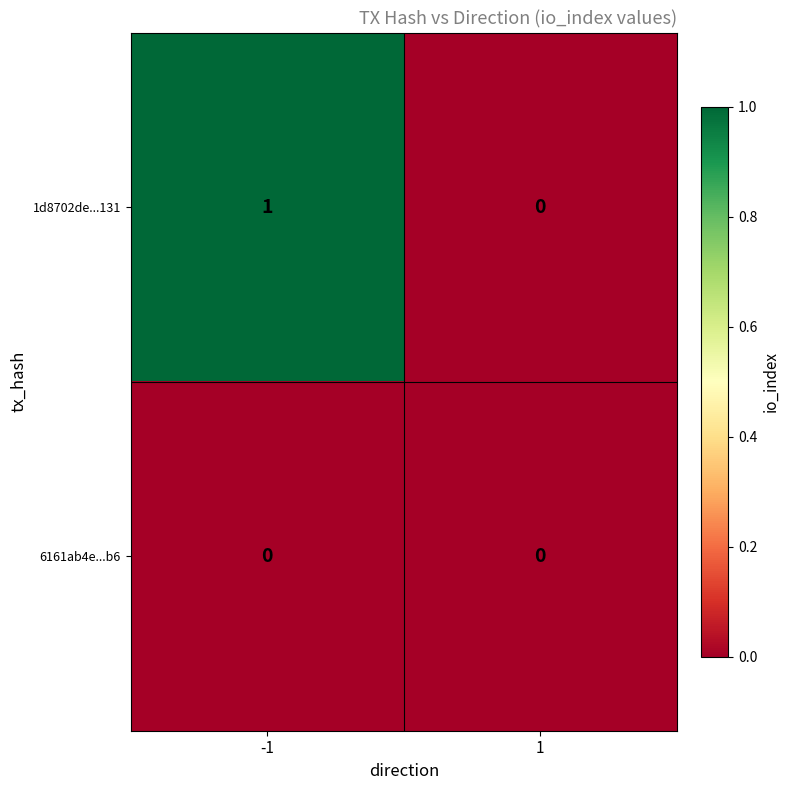

The value of 1d8702de...131 at 1 is -1. True or false?

False